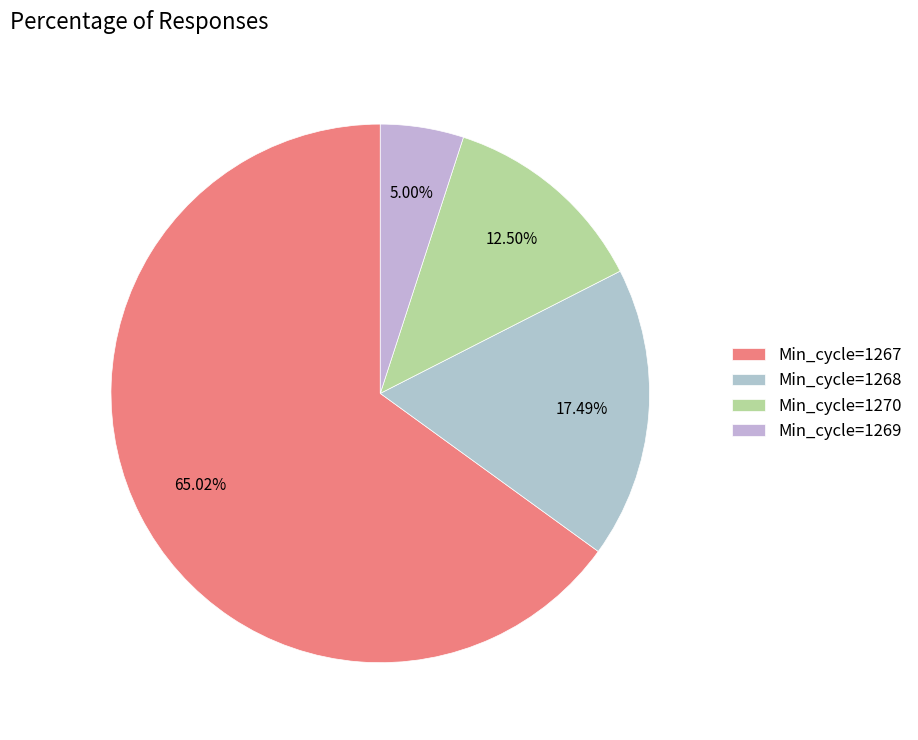

Is there any slice that represents more than half of the pie?

Yes